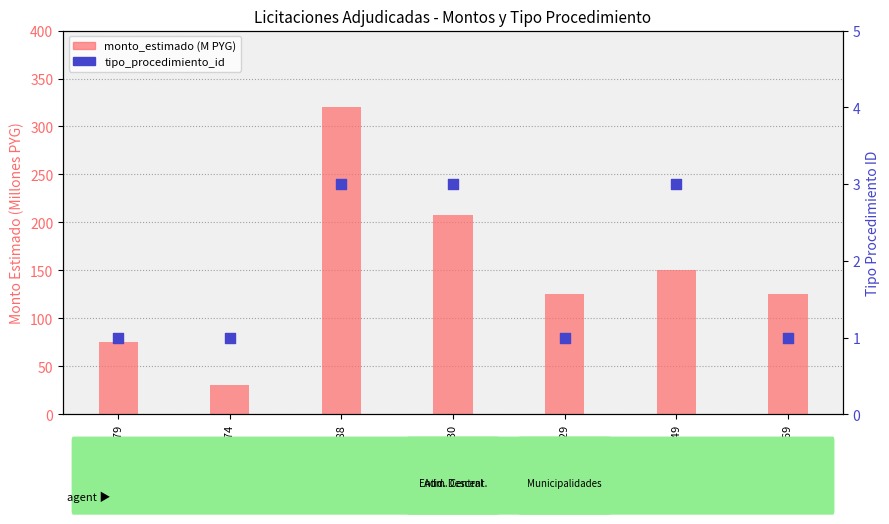

At which category is the sum across all series the highest?

257188